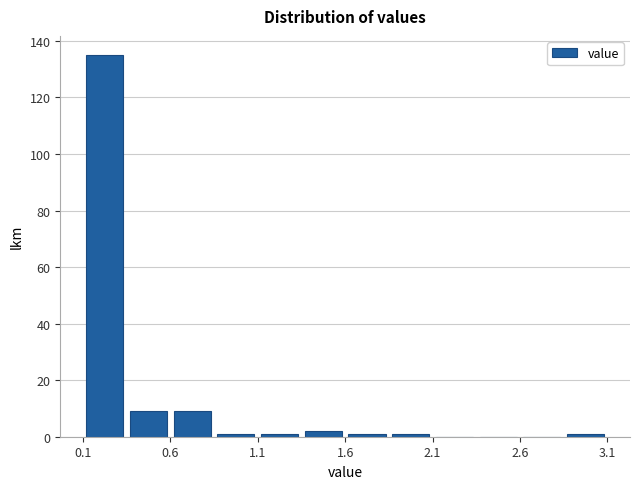

What is the height of the bar covering 1.35 to 1.60 on the x-axis? The values are not printed on the chart, so give them approximately, as read against the axis.

2